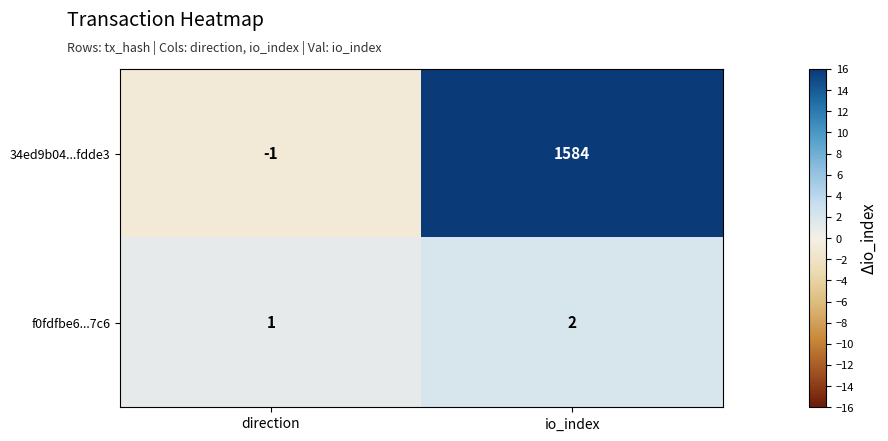

True or false: 34ed9b04...fdde3 has a value of 1584 at io_index.

True